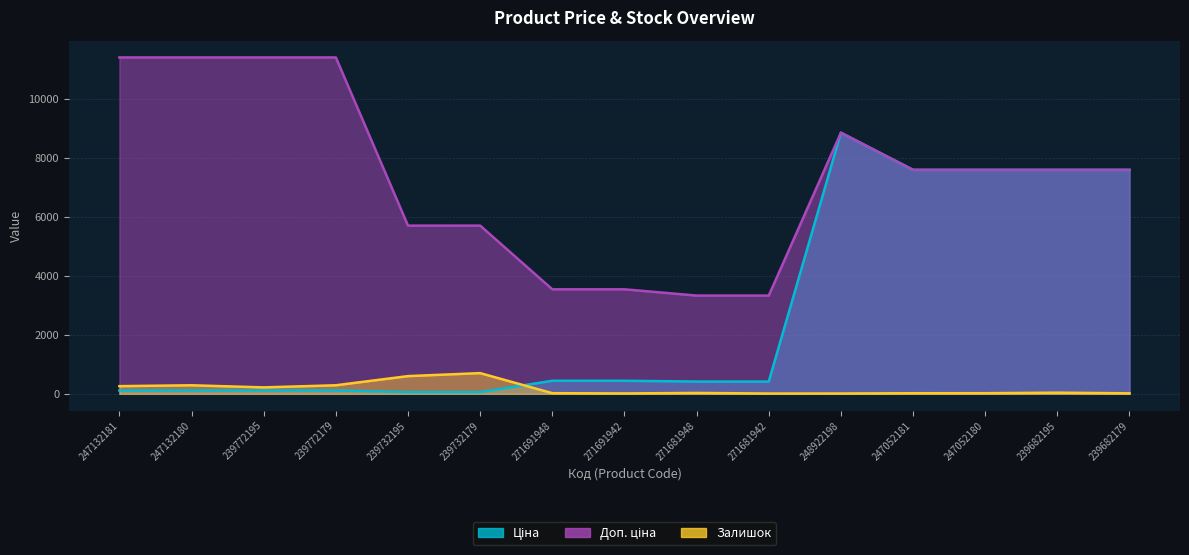

What is the value of the Залишок point at the 10th from the left?

10.0